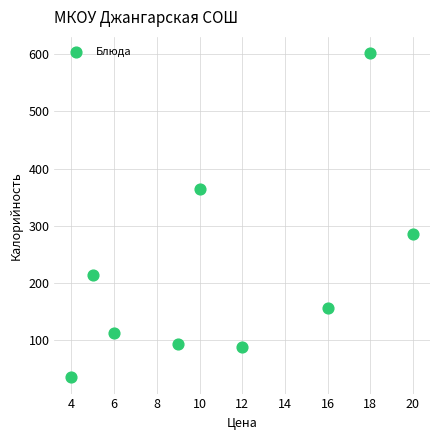

What is the average Y value?

217.0